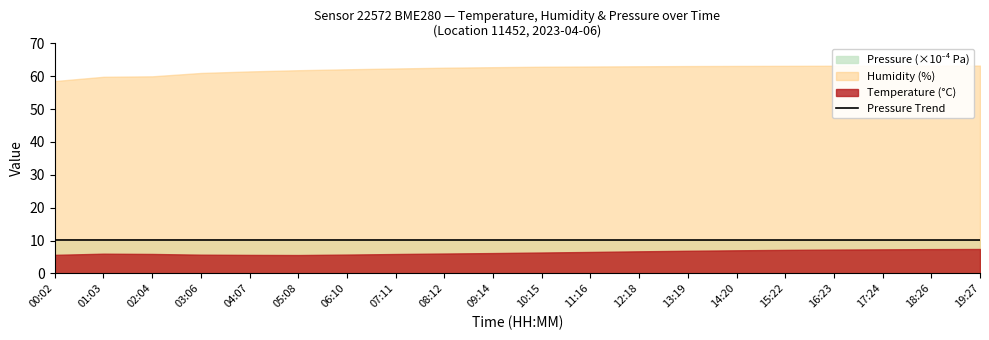

What is the maximum value for Pressure Trend?

10.2